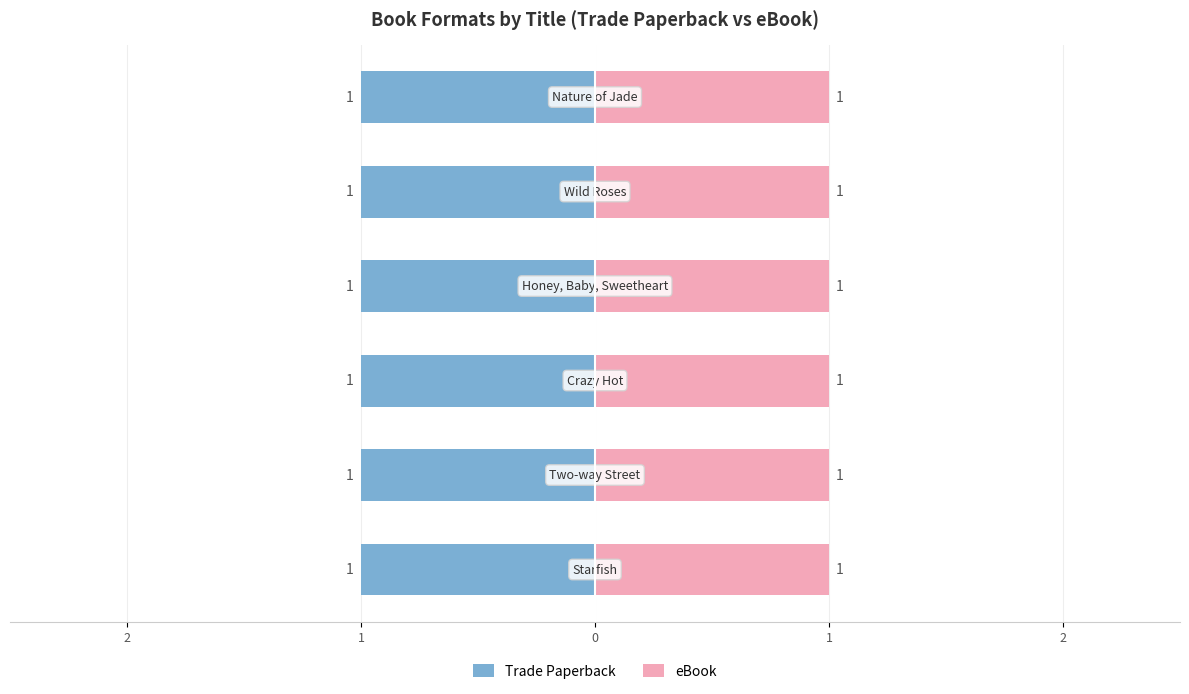

How many bars are there in each group?

2